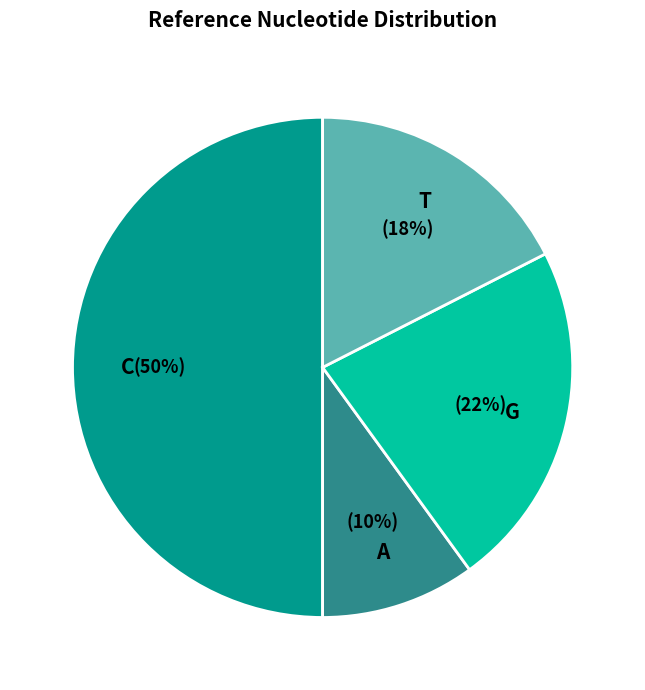

Count the number of slices in the pie.

4